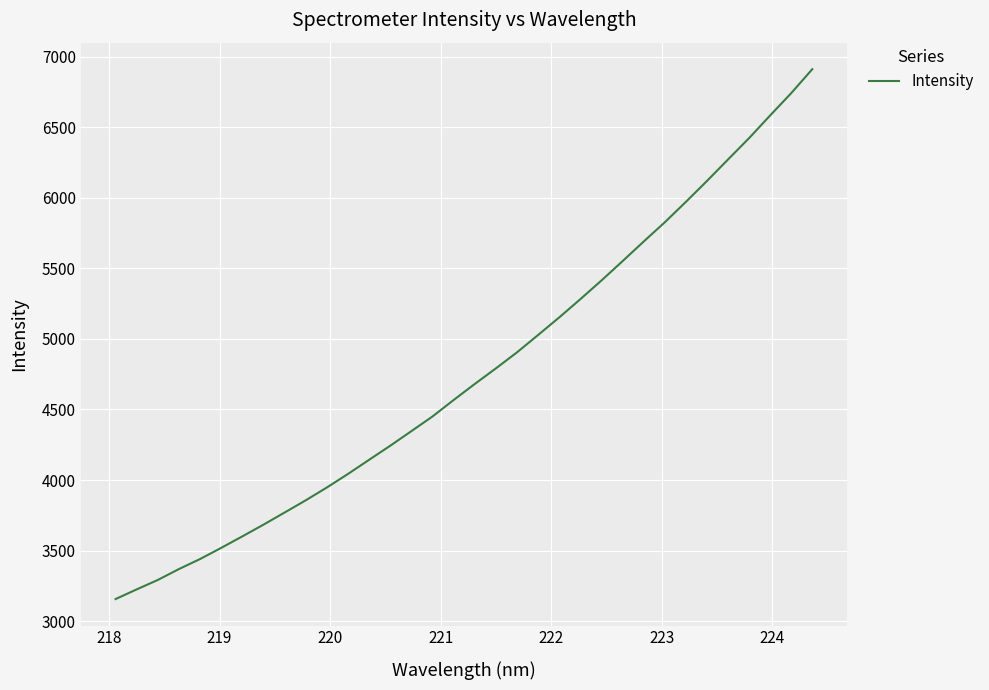

What is the smallest value displayed?

3156.3